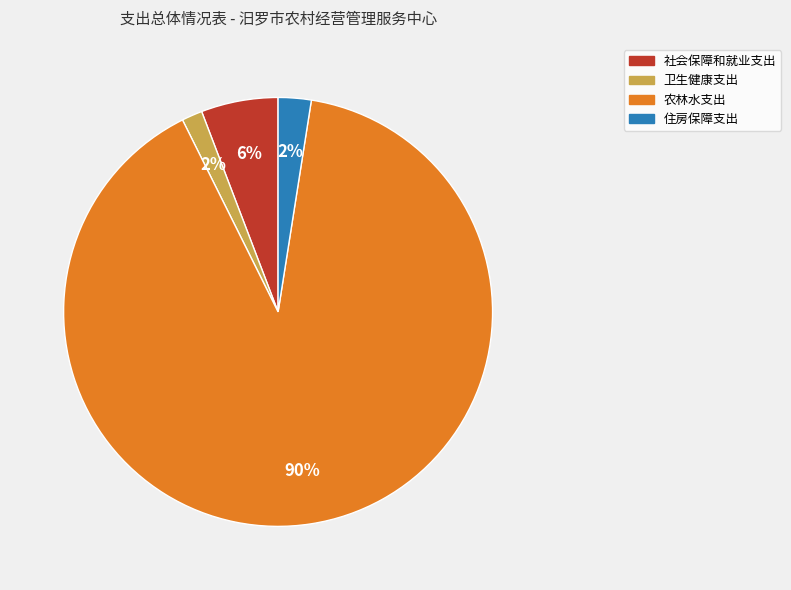

Is there a majority slice in this chart?

Yes